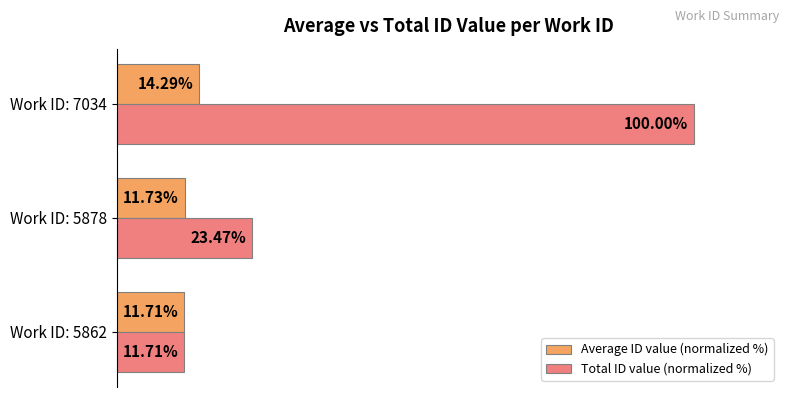

At which category is the sum across all series the highest?

Work ID: 7034